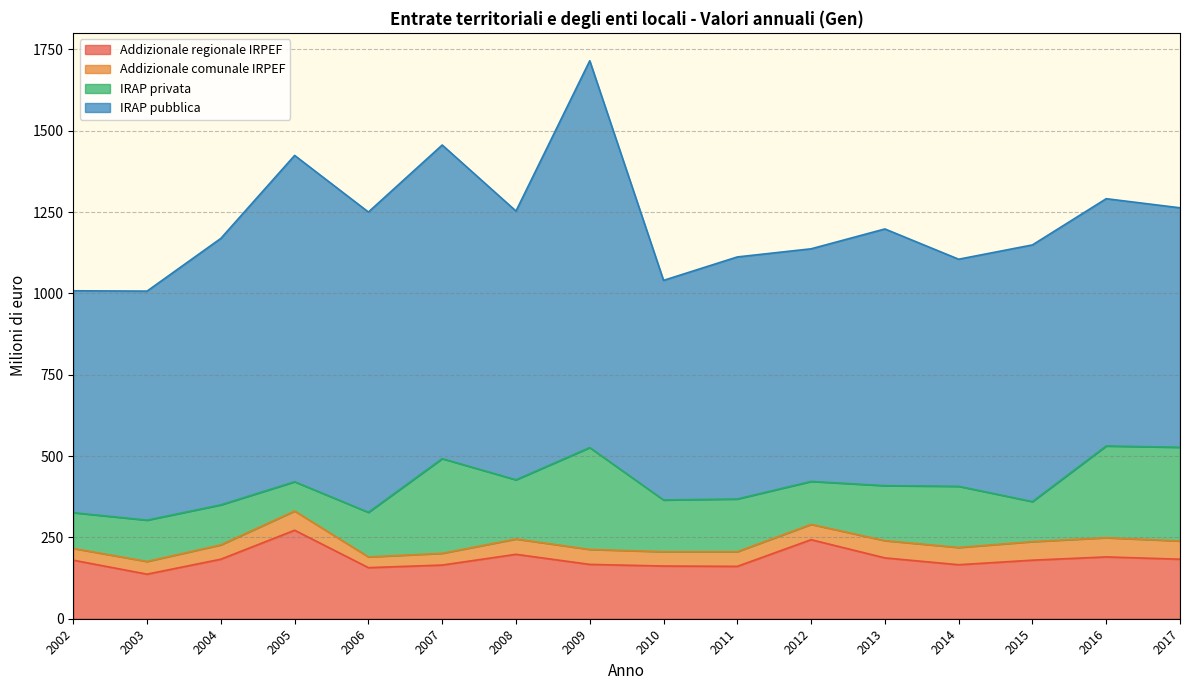

What is the difference between the second highest and second lowest values in the Addizionale comunale IRPEF series?

23